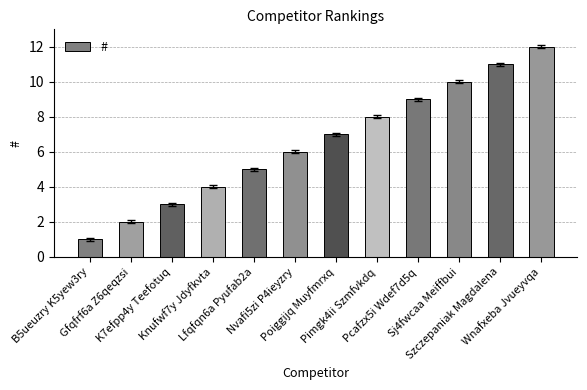

Which has a higher value, Nvafi5zi P4ieyzry or B5ueuzry K5yew3ry?

Nvafi5zi P4ieyzry